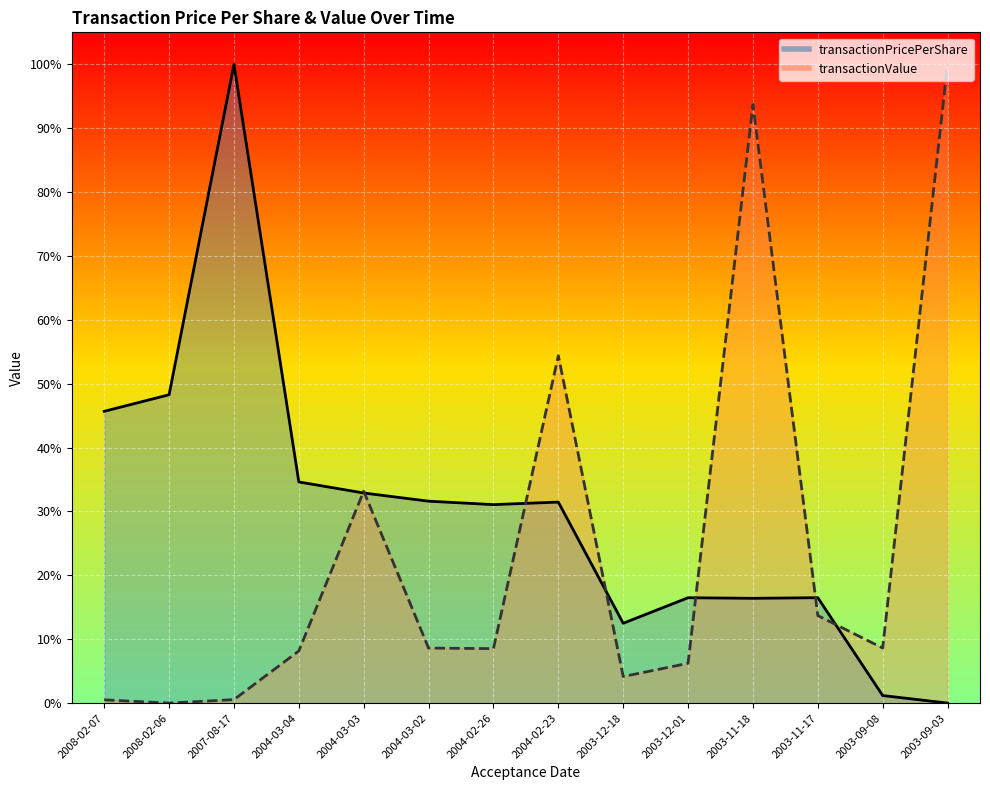

List the series in order of their overall mean, highest first.

transactionPricePerShare, transactionValue